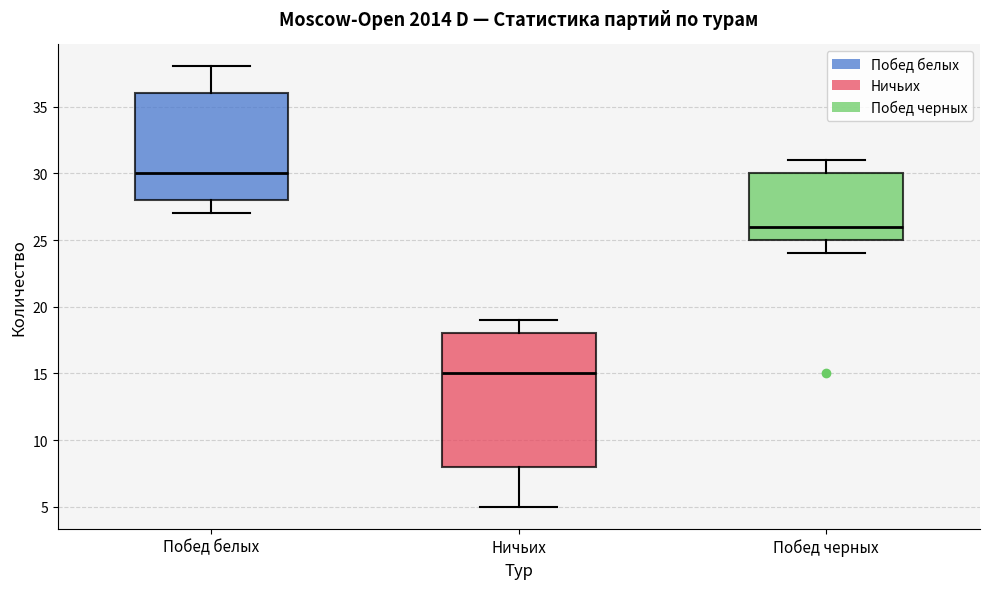

Reading left to right, transcribe this box plot: for each box, give where its median line is, the range the box spans, and where its two whiskers end, as read against the y-axis. The values are not printed on the chart, so give them approximately, as read against the axis.

Побед белых: median 30, box 28 to 36, whiskers 27 to 38
Ничьих: median 15, box 8 to 18, whiskers 5 to 19
Побед черных: median 26, box 25 to 30, whiskers 24 to 31